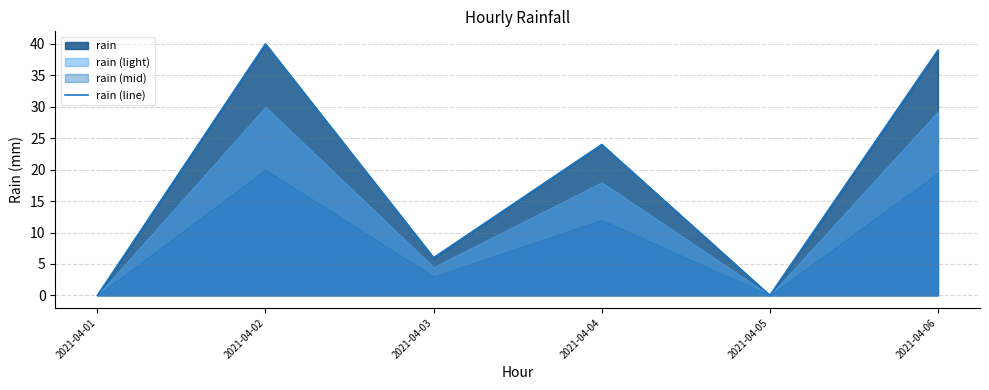

Reading left to right, extract all data points from this chart.

0	40	6	24	0	39